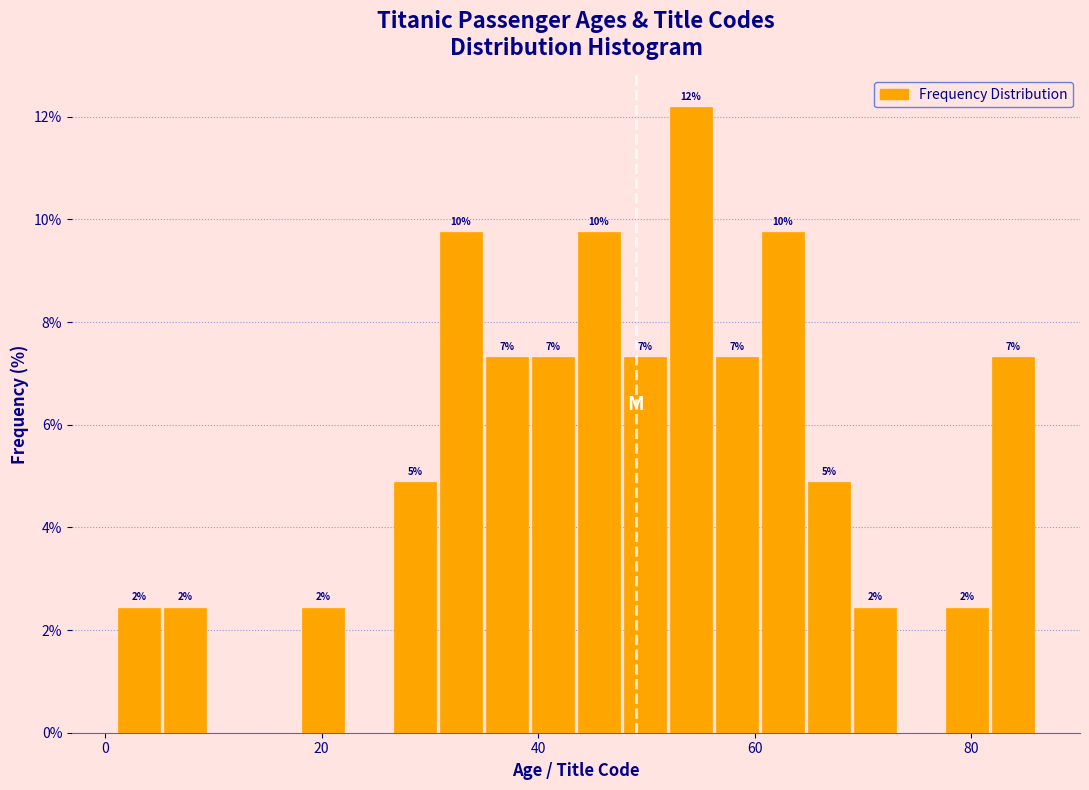

Read against the x-axis, roughly where is the centre of the tallest bar?

54